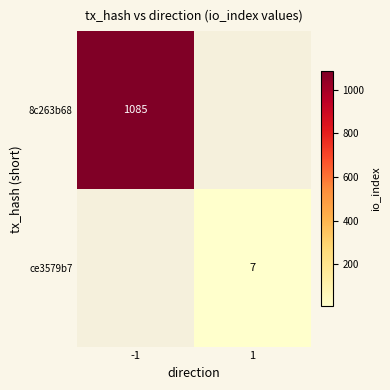

True or false: ce3579b7 has a value of 12 at 1.

False